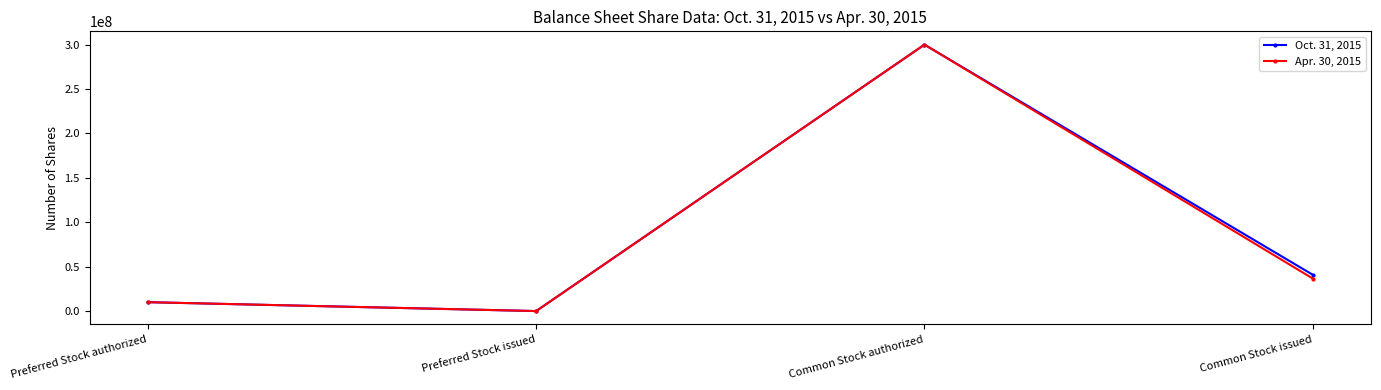

Reading left to right, what are all the values shown in this chart?

Oct. 31, 2015: Preferred Stock authorized=10000000	Preferred Stock issued=0	Common Stock authorized=300000000	Common Stock issued=40836726
Apr. 30, 2015: Preferred Stock authorized=10000000	Preferred Stock issued=0	Common Stock authorized=300000000	Common Stock issued=36595726